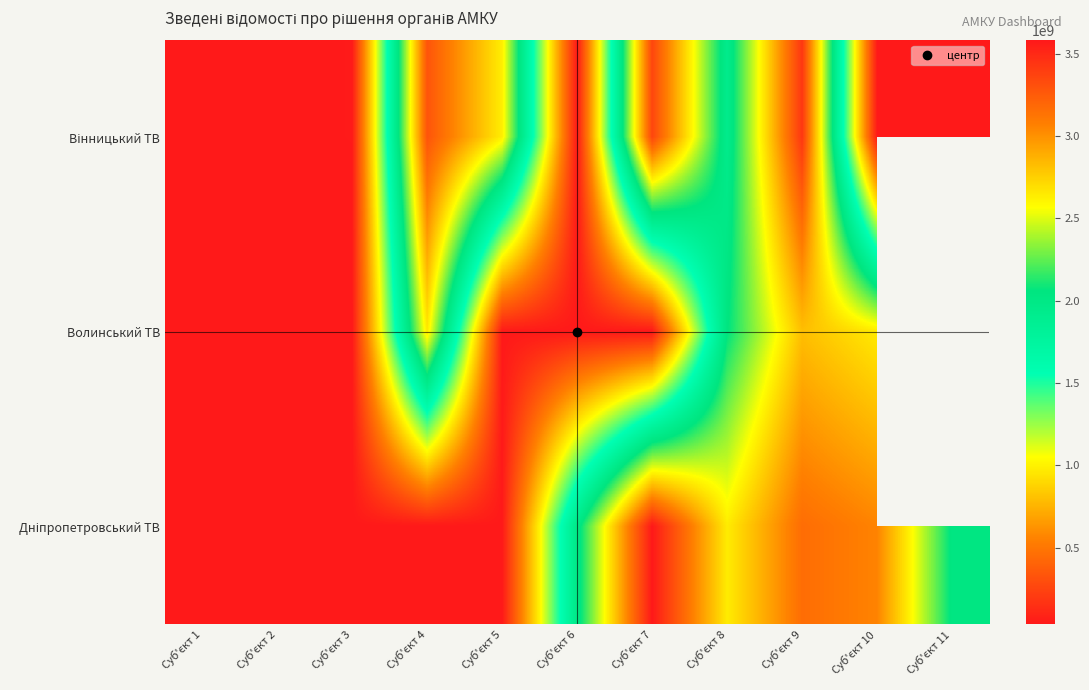

What is the sum of all Вінницький ТВ values?

14884528299.0